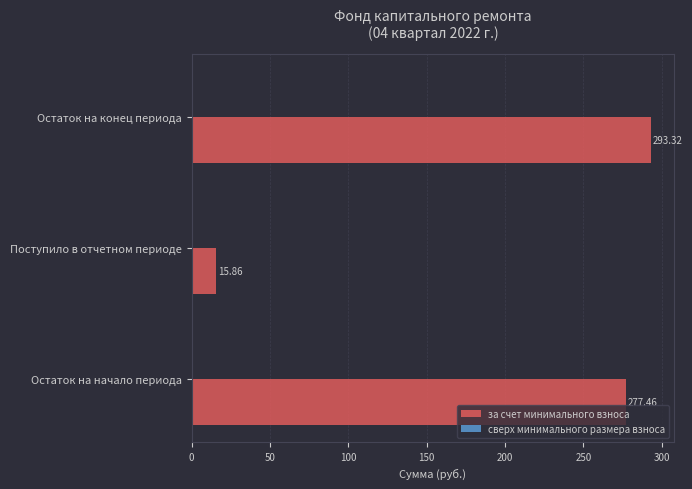

What is the sum of the values at Остаток на начало периода and Поступило в отчетном периоде?

293.3